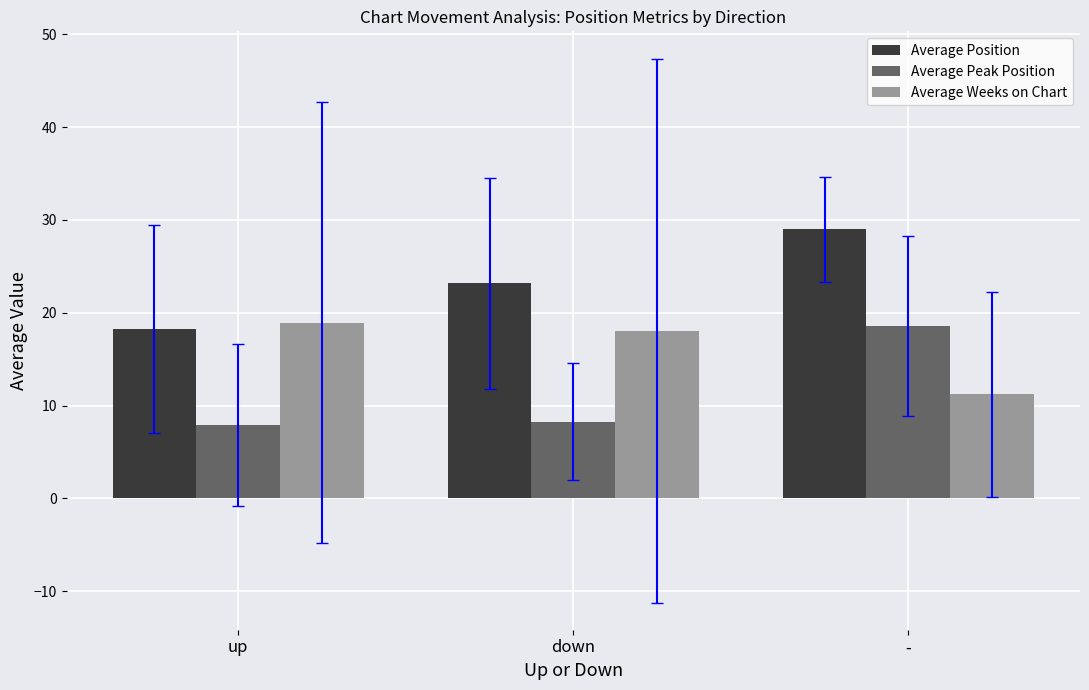

How many bars are there in each group?

3